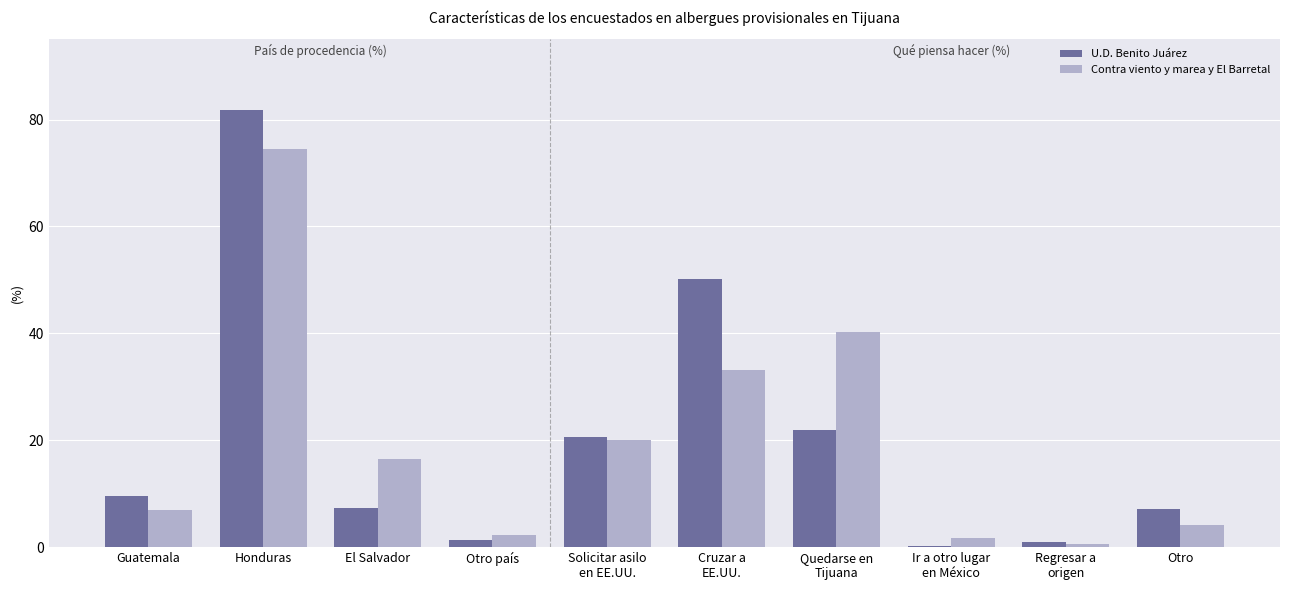

What is the greatest value displayed?

81.8